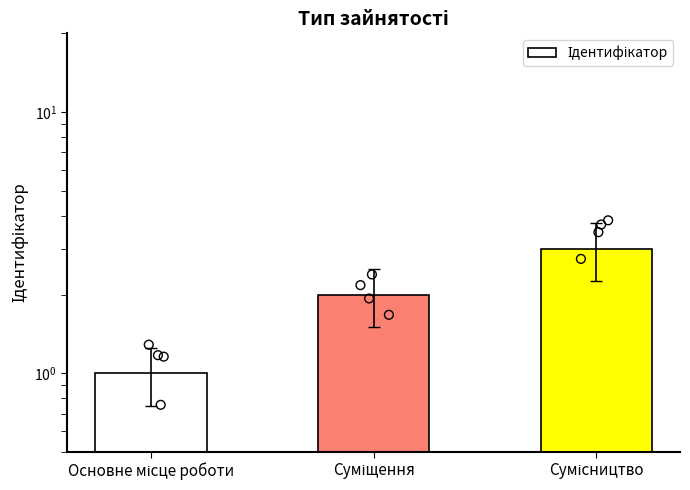

Between Суміщення and Основне місце роботи, which is larger?

Суміщення